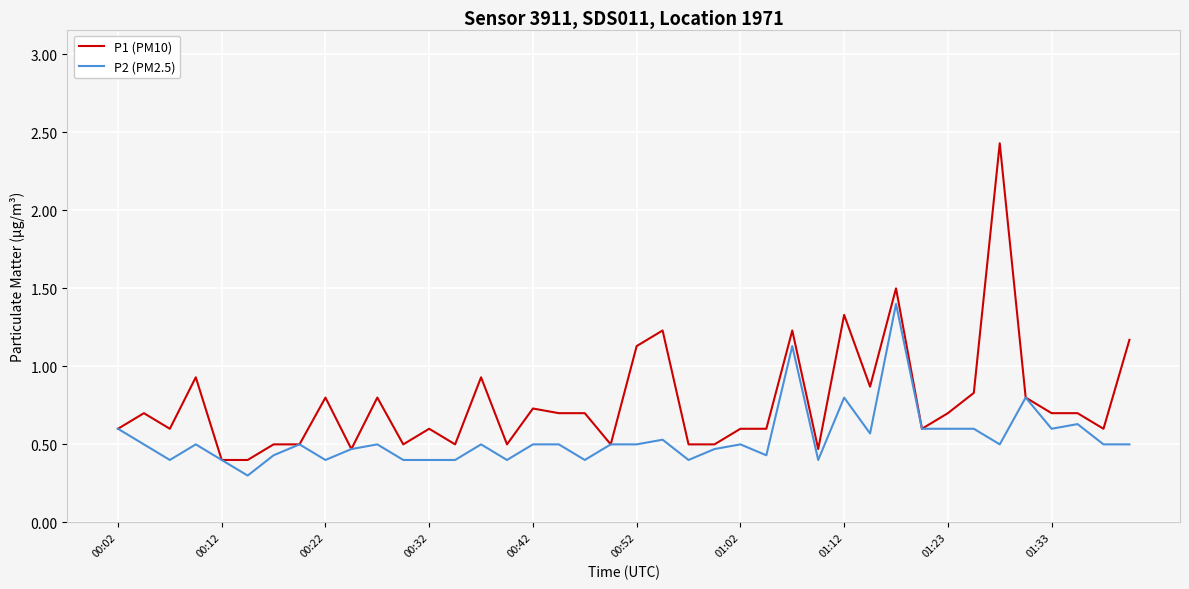

Rank the series by their maximum value, from highest to lowest.

P1 (PM10), P2 (PM2.5)